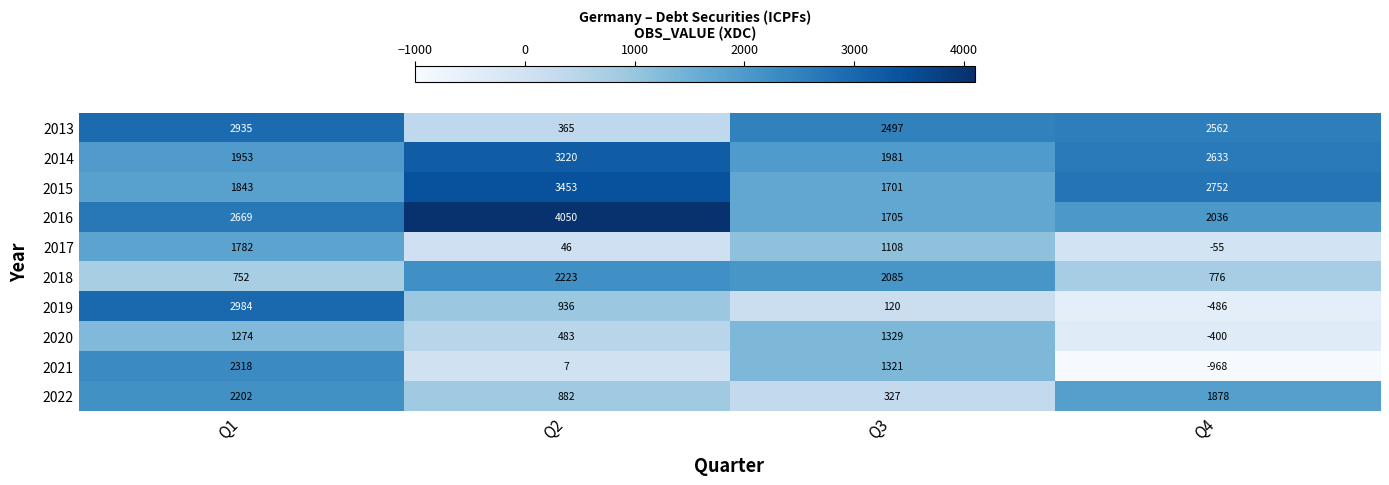

What is the difference between the 2015 values at Q1 and Q2?

1610